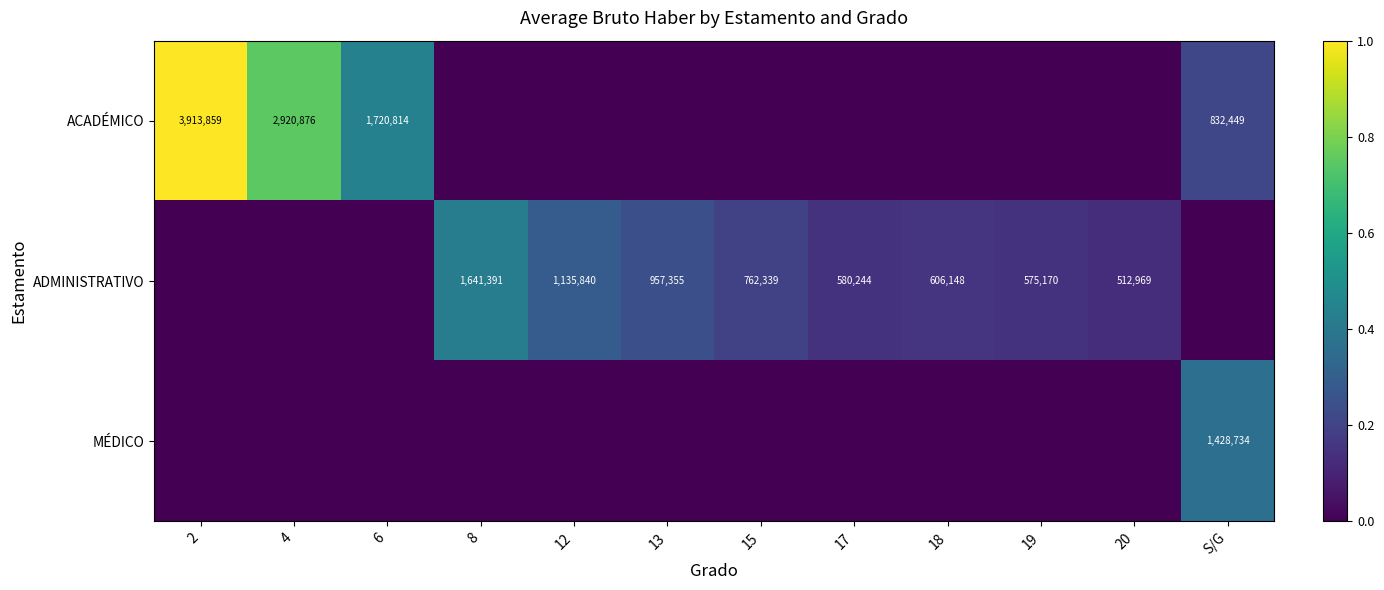

What is the sum of the ADMINISTRATIVO values at 20 and 8?

2154360